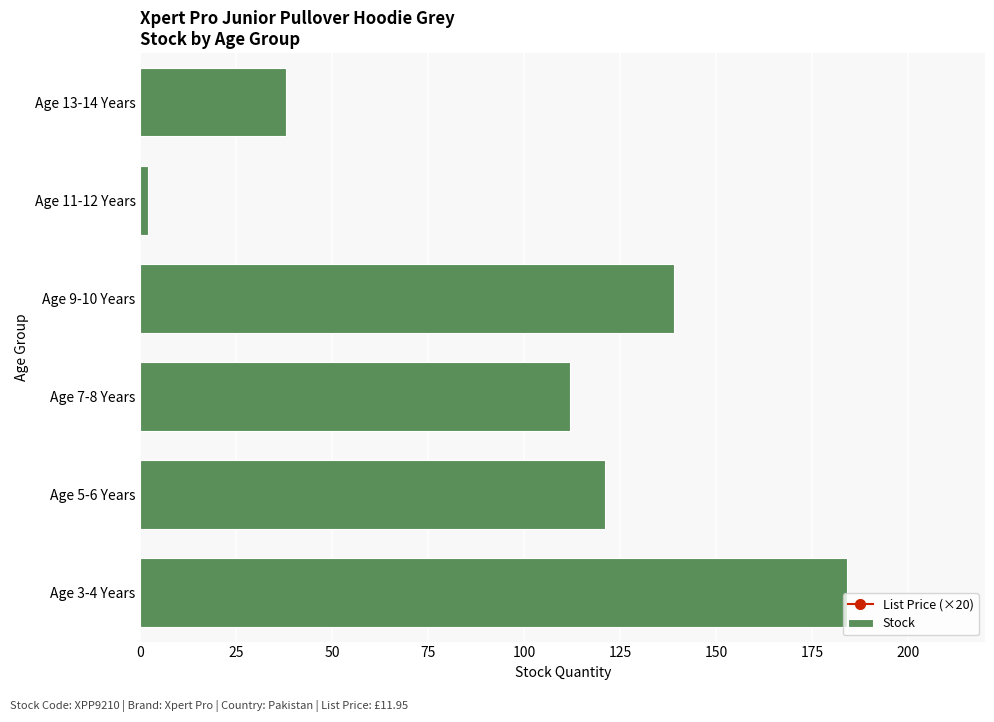

What are all the series names shown in the legend?

List Price (×20), Stock